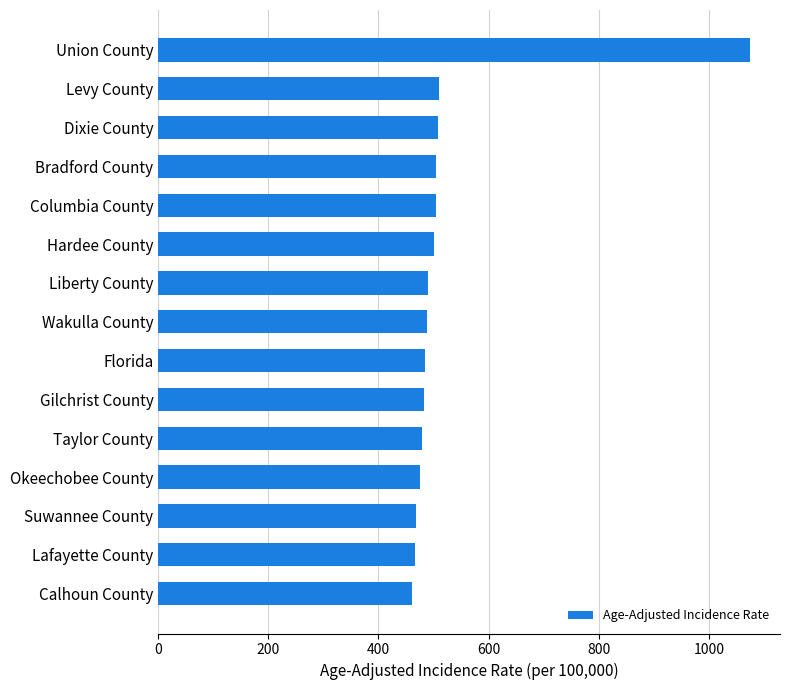

What is the ratio of the value at Lafayette County to the value at Liberty County?

1.0